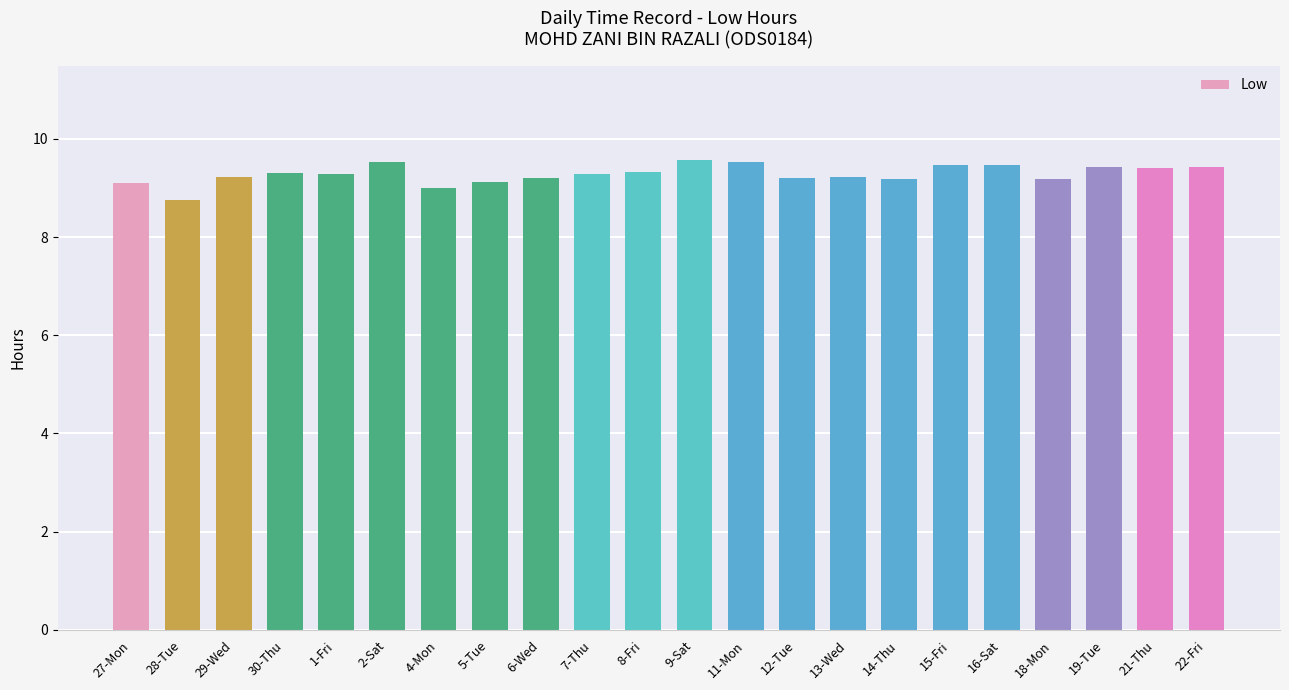

True or false: the data shows 9.2 at 12-Tue.

True